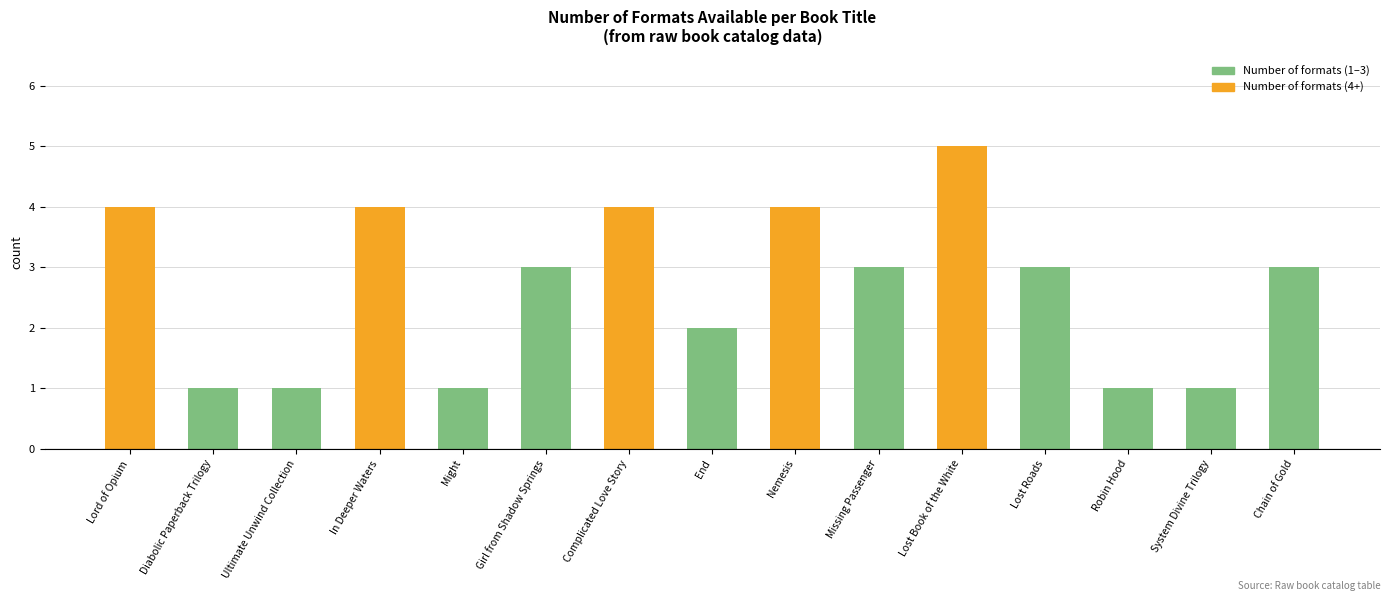

What is the label of the 4th bar from the left?

In Deeper Waters